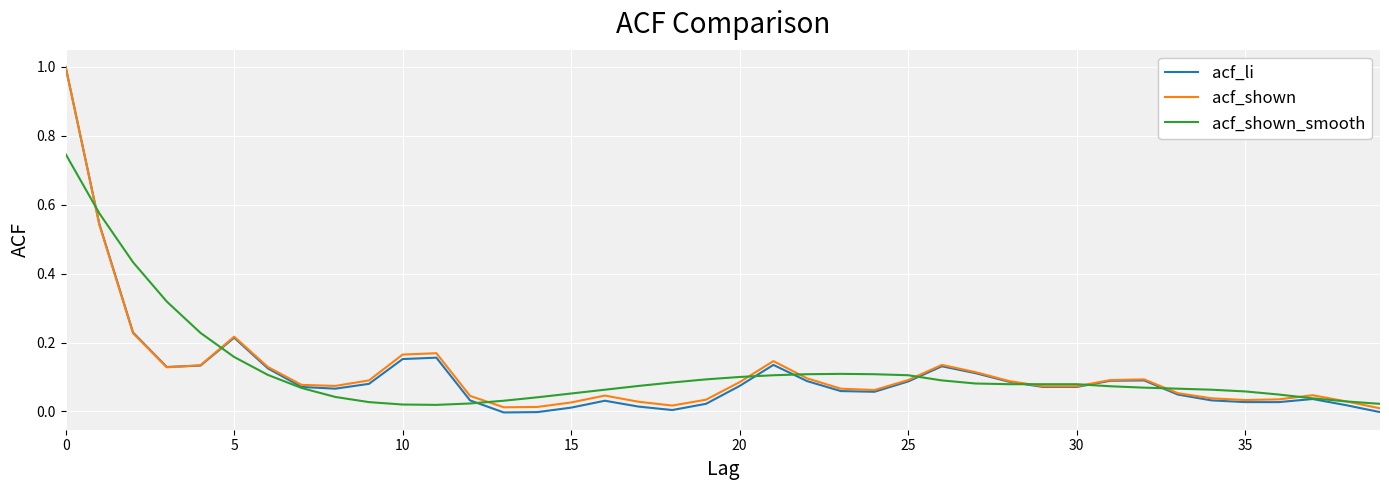

Which series has the largest range (max minus min)?

acf_li